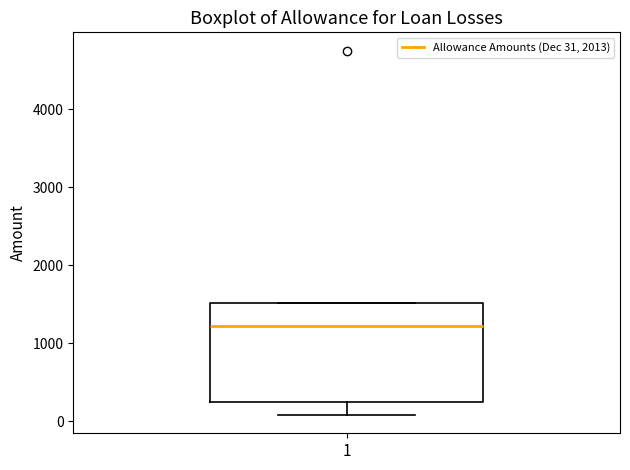

Where does the median line of the box at x = 1 sit on the y-axis? The values are not printed on the chart, so give them approximately, as read against the axis.

1200